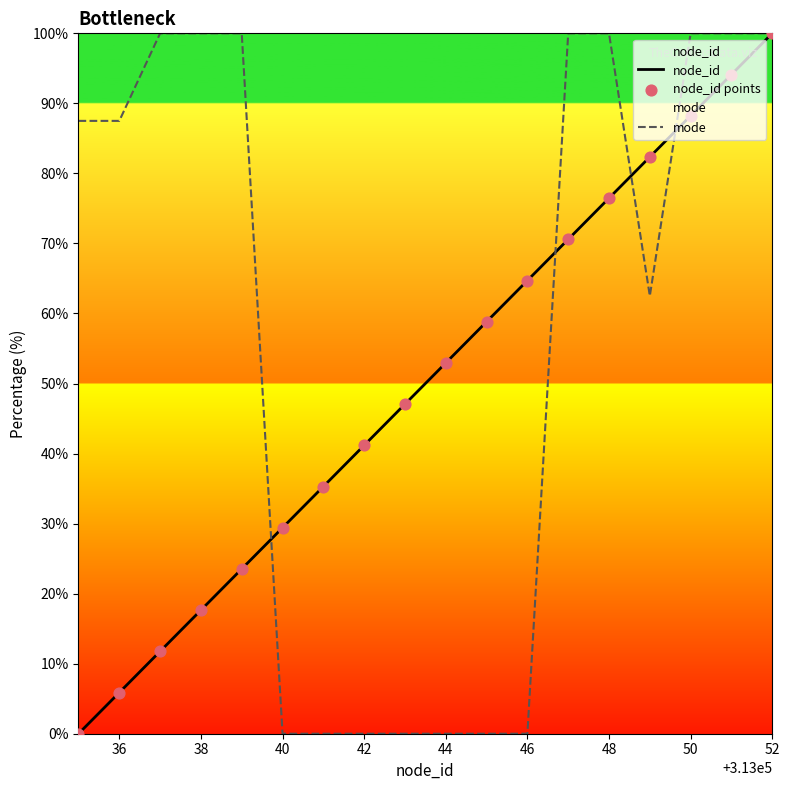

Which series has the largest total across all categories?

mode